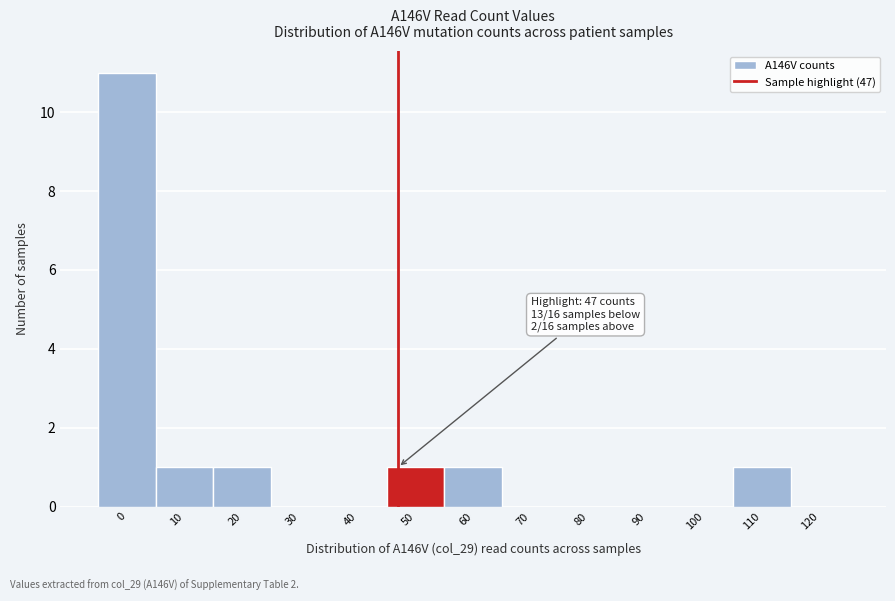

Which range on the x-axis has the tallest bar?

-5 to 5